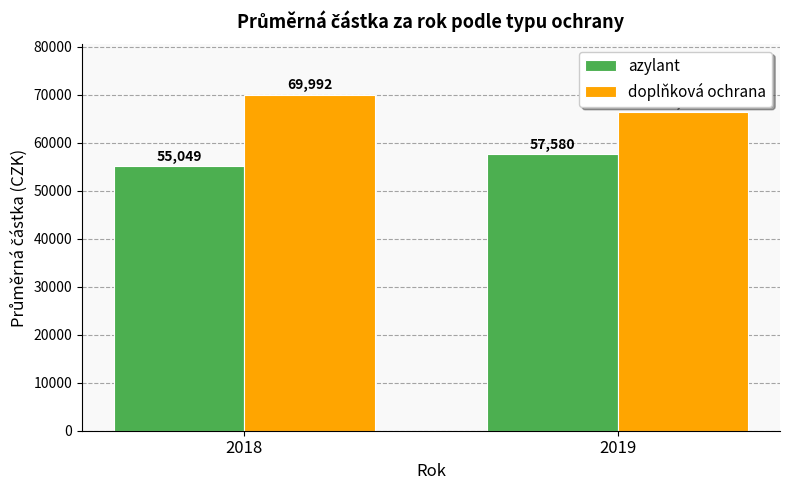

Which category has the highest value across all series?

2018